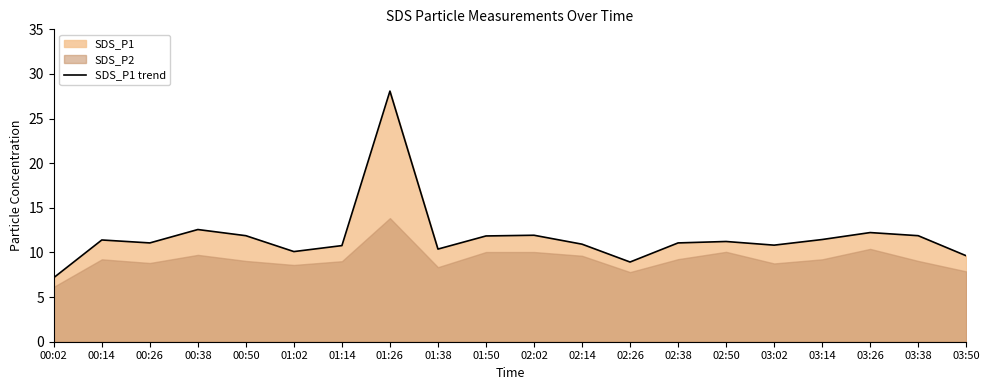

What is the label of the 13th point from the right?

01:26